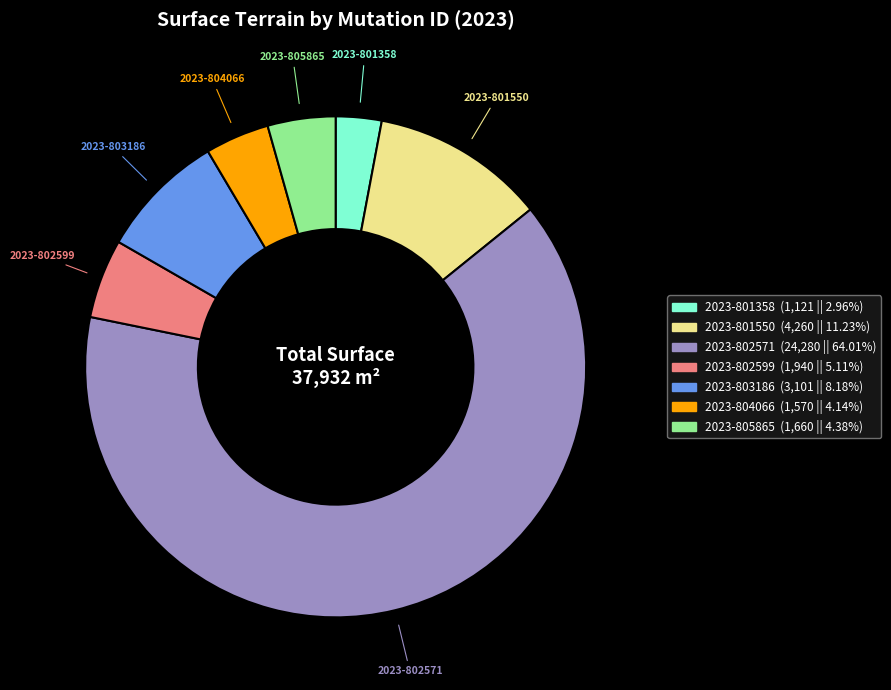

Is there any slice that represents more than half of the pie?

Yes